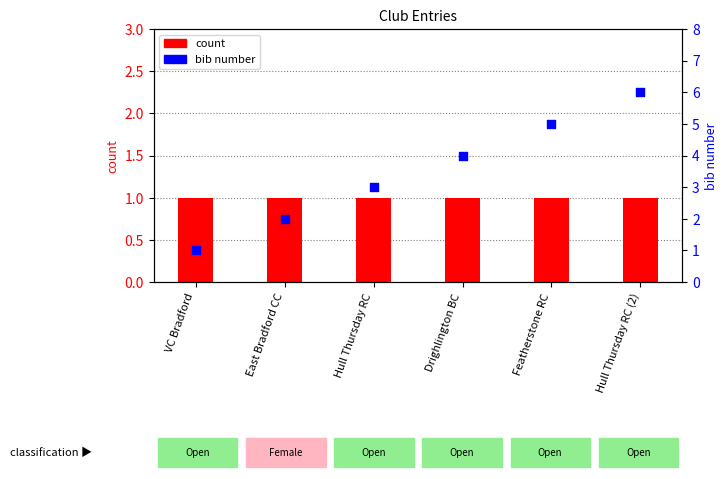

What is the change in value from VC Bradford to Featherstone RC?

+4